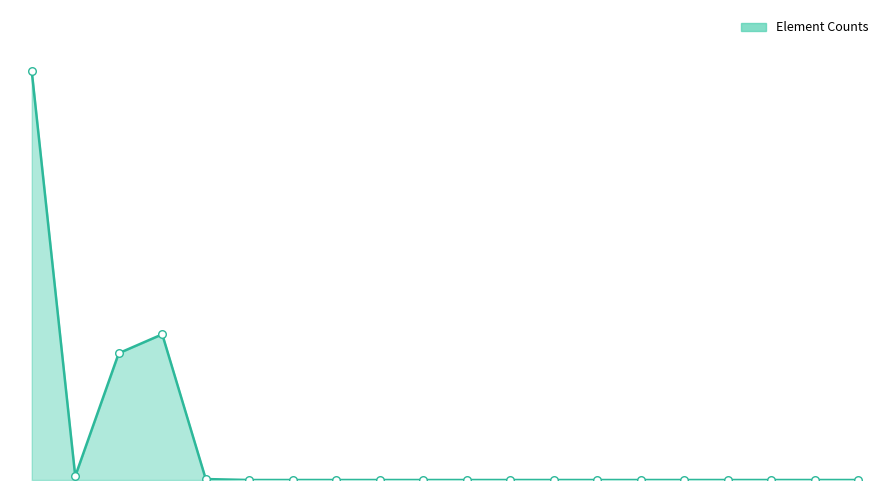

Is this an area chart (filled region under the line)?

Yes